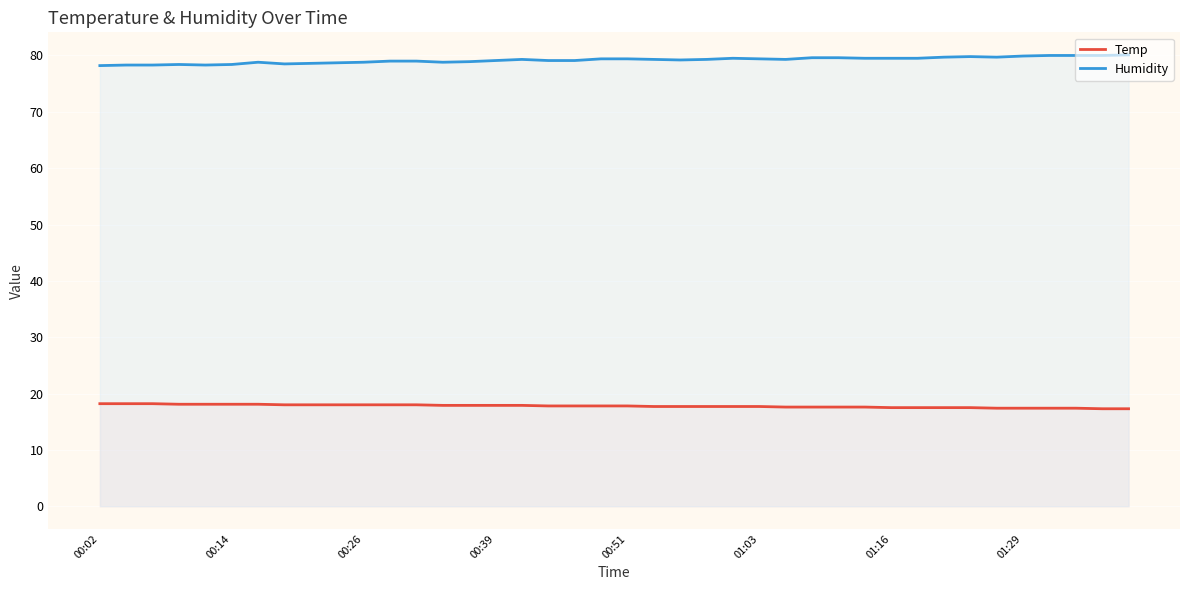

True or false: Temp has more than 2 points higher than both neighbors.

False